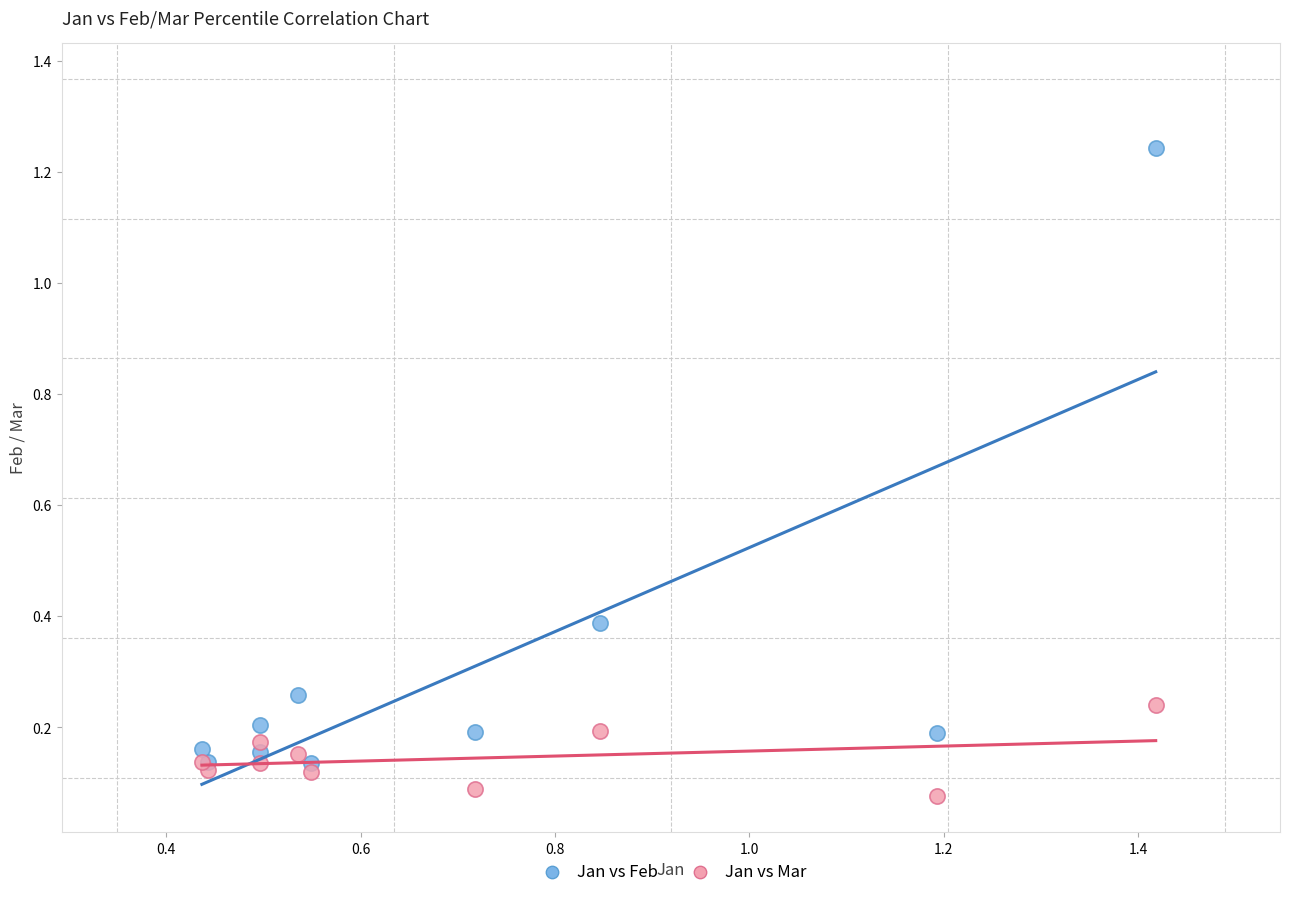

Which series reaches the maximum Y coordinate?

Jan vs Feb